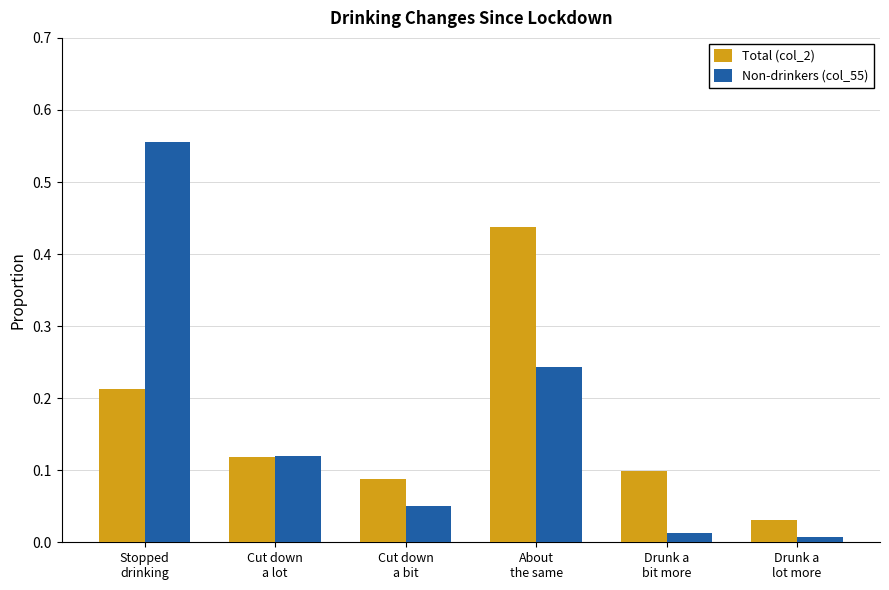

Are the bars grouped side by side (vs. stacked)?

Yes